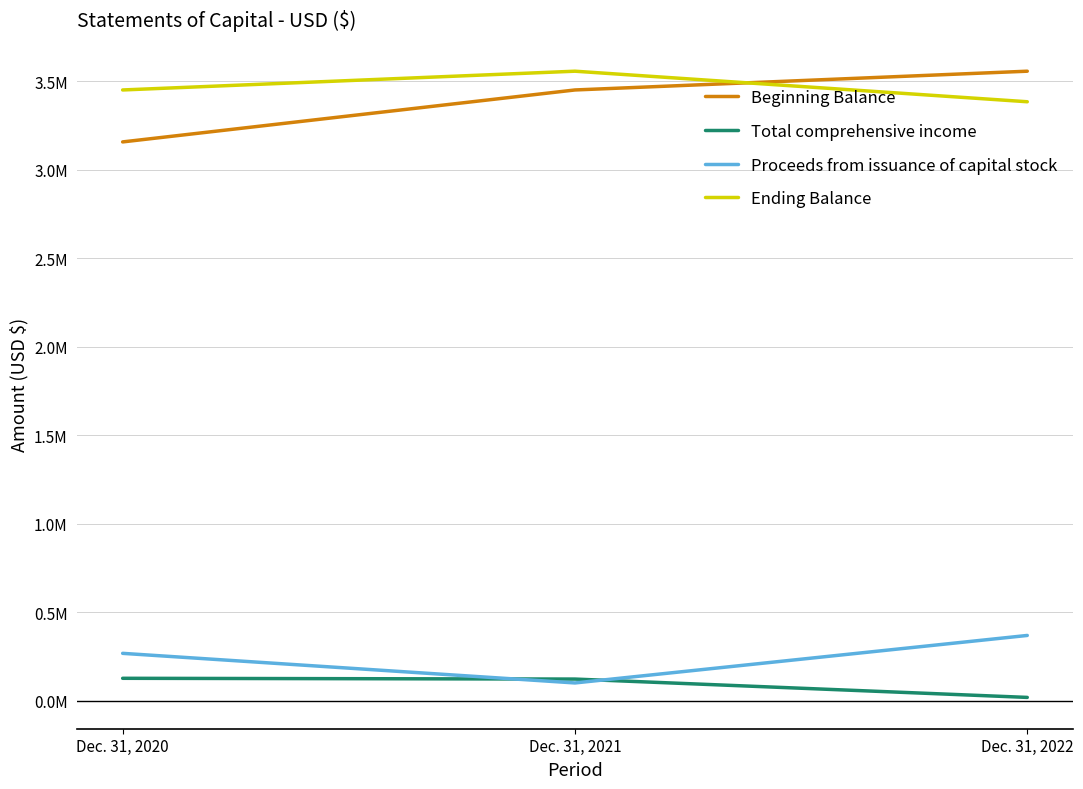

The Beginning Balance series shows 4360649 at Dec. 31, 2020. True or false?

False